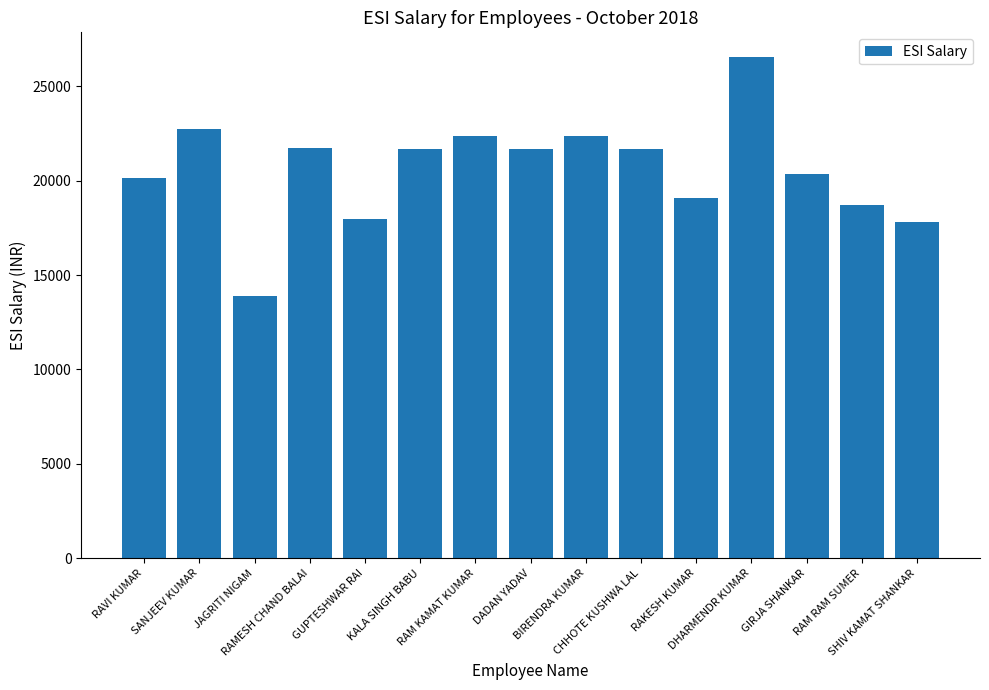

What is the difference between the maximum and minimum values?

12645